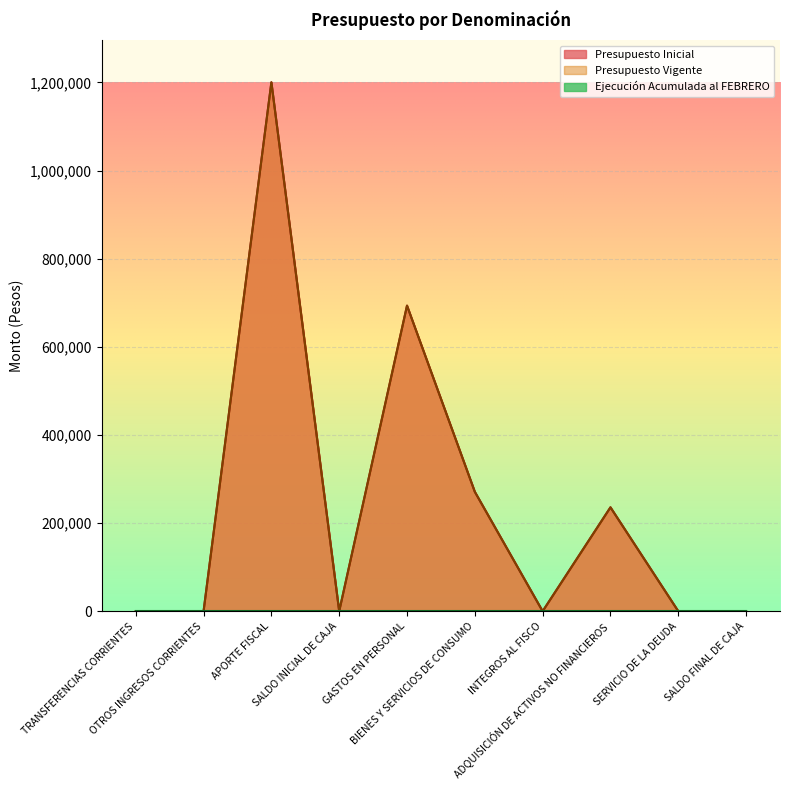

At which category does Presupuesto Inicial reach its first local peak?

APORTE FISCAL